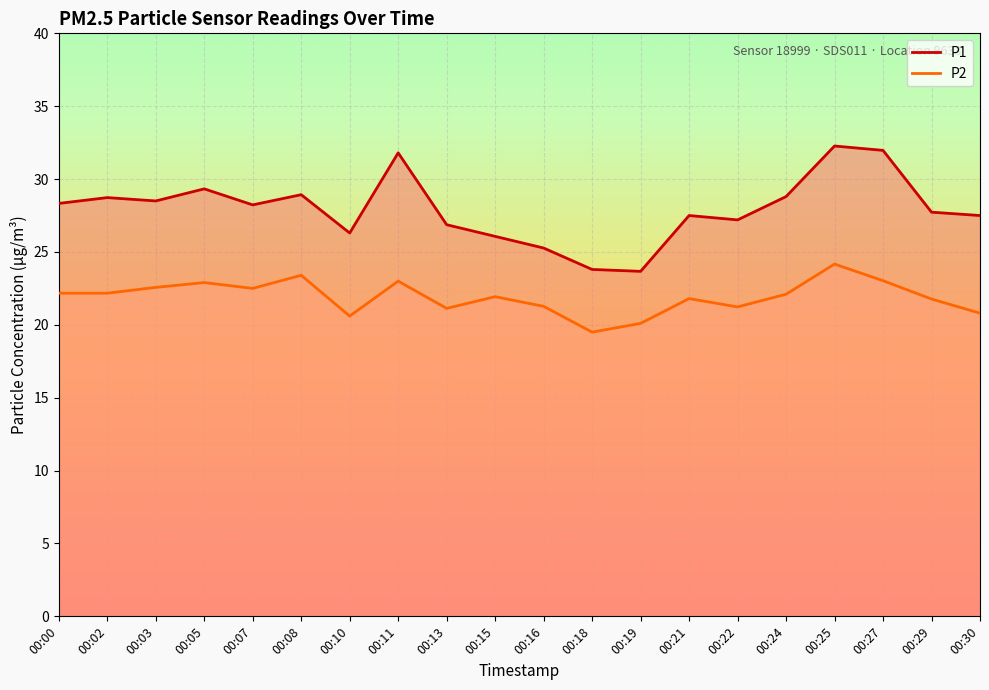

What is the difference between the P1 values at 00:29 and 00:03?

0.8